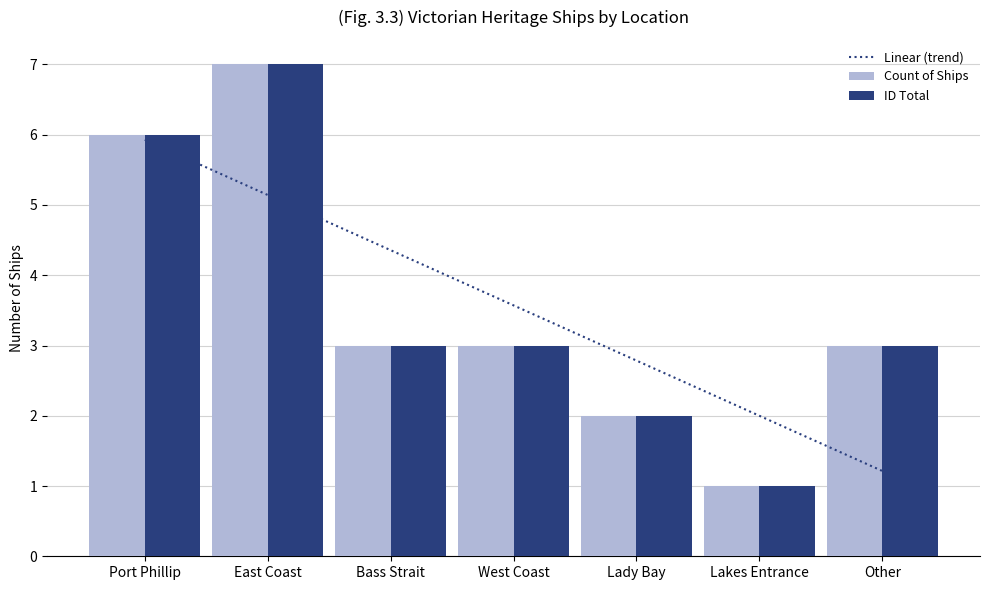

At how many categories does at least one series exceed 3?

4